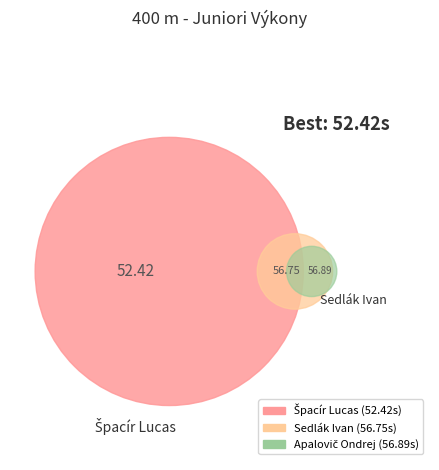

Do Apalovič Ondrej and Špacír Lucas together represent more than half of the pie?

Yes